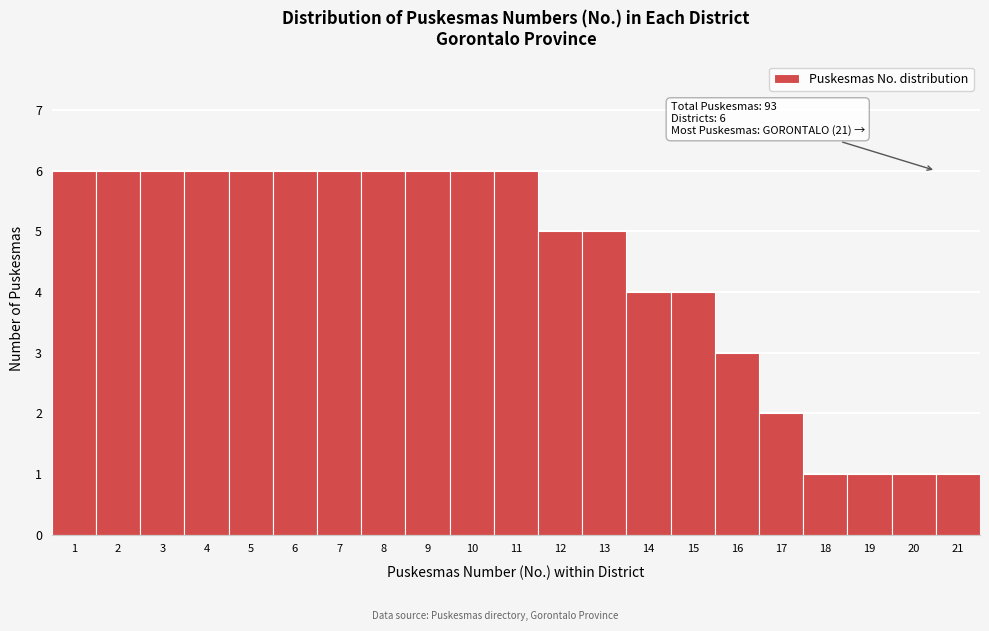

Reading left to right, transcribe all the data shown in this chart.

6	6	6	6	6	6	6	6	6	6	6	5	5	4	4	3	2	1	1	1	1